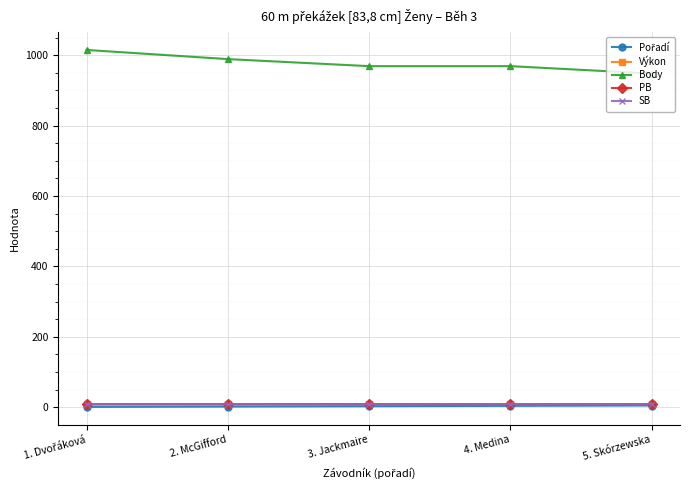

What is the spread (max minus min) of values at 2. McGifford?

987.0